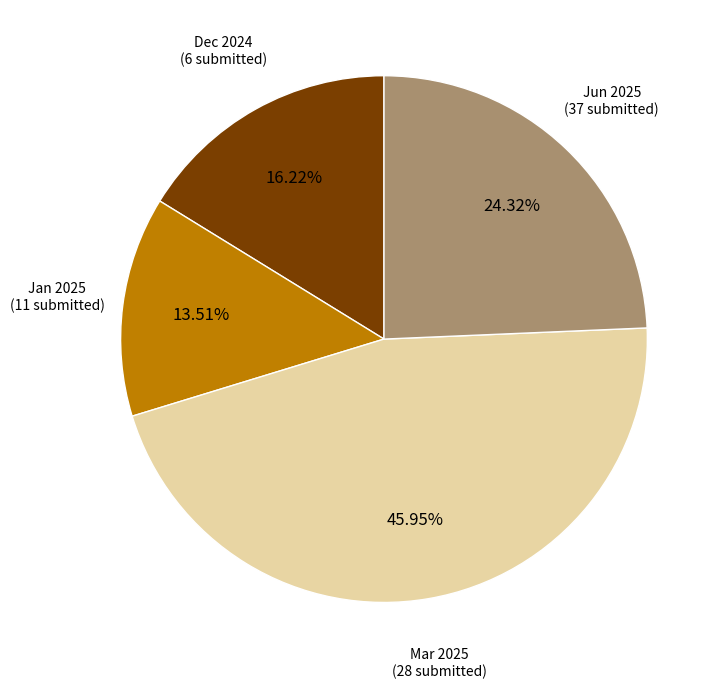

How many segments does this pie chart have?

4